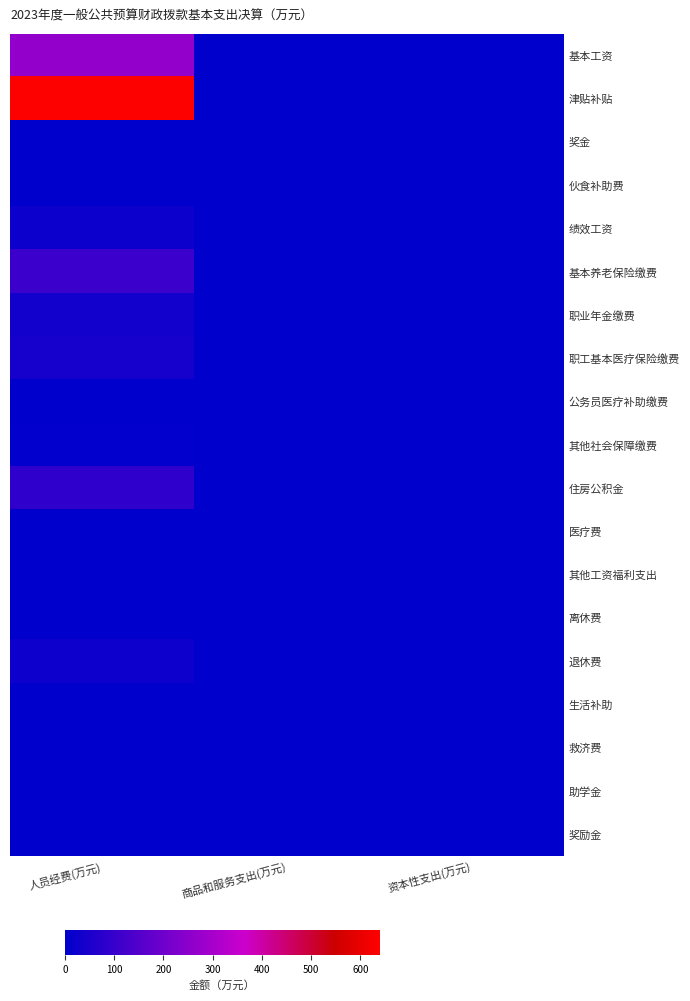

Which series has the largest total across all categories?

津贴补贴